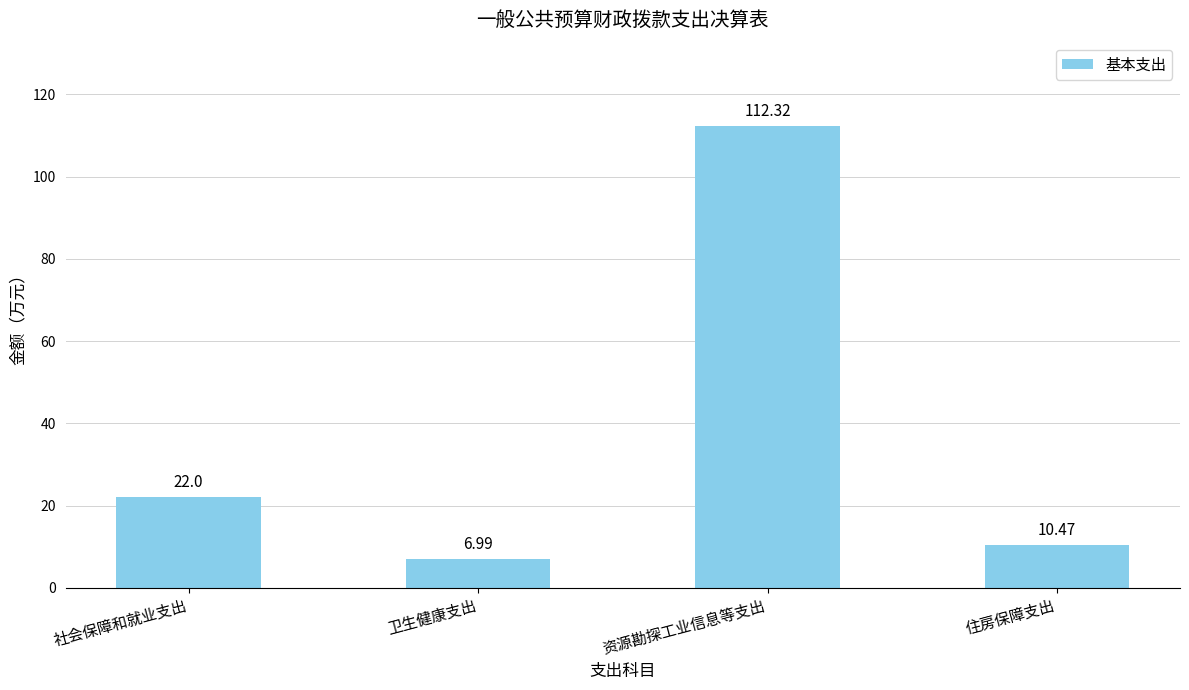

List the labels in order of value, smallest first.

卫生健康支出, 住房保障支出, 社会保障和就业支出, 资源勘探工业信息等支出